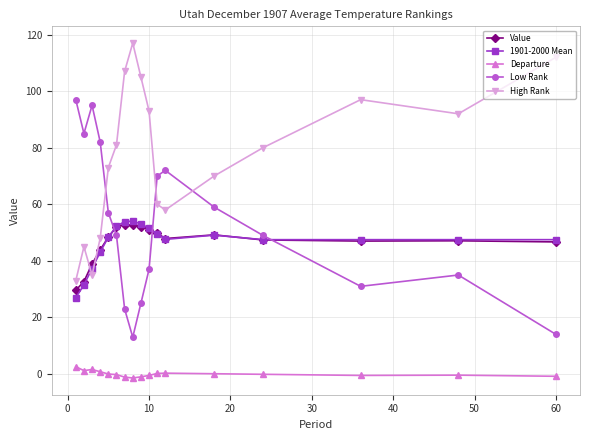

What is the greatest value displayed?

117.0